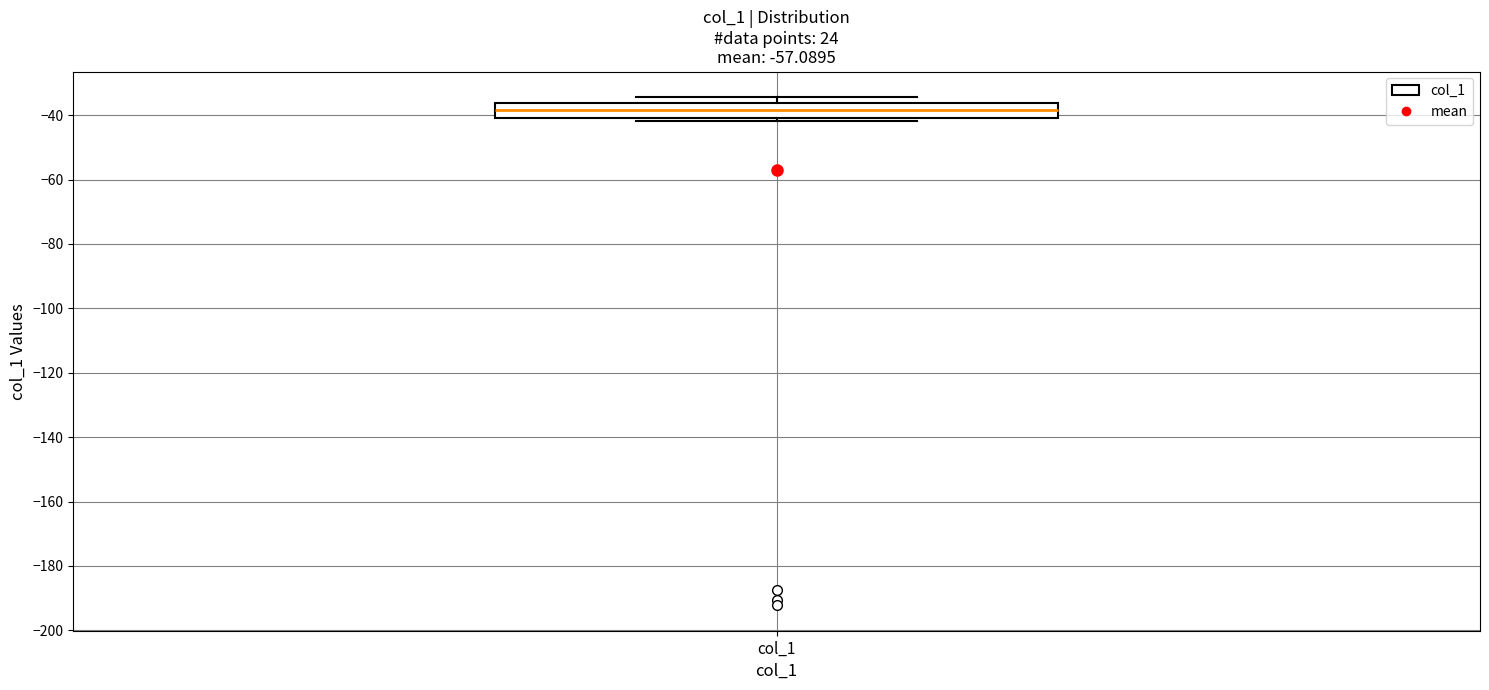

Transcribe this box plot: give where the median line is, the range the box spans, and where the two whiskers end, as read against the y-axis. The values are not printed on the chart, so give them approximately, as read against the axis.

median -38, box -40 to -36, whiskers -42 to -34